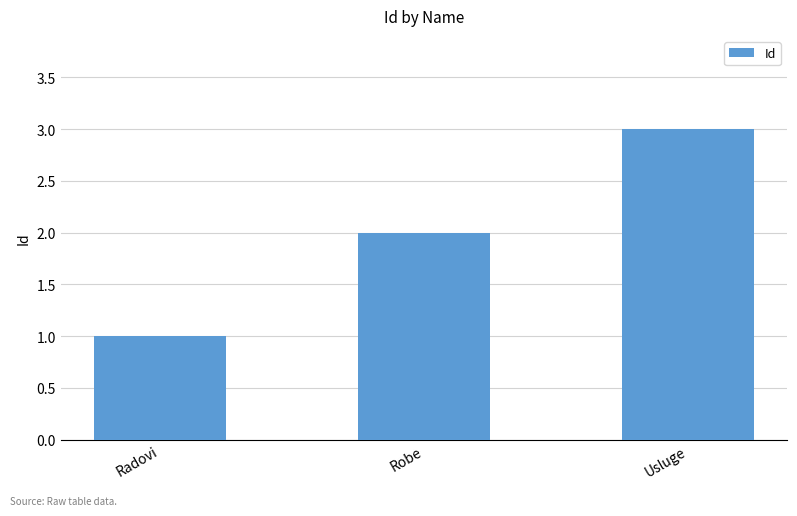

Which label corresponds to the largest value in the chart?

Usluge